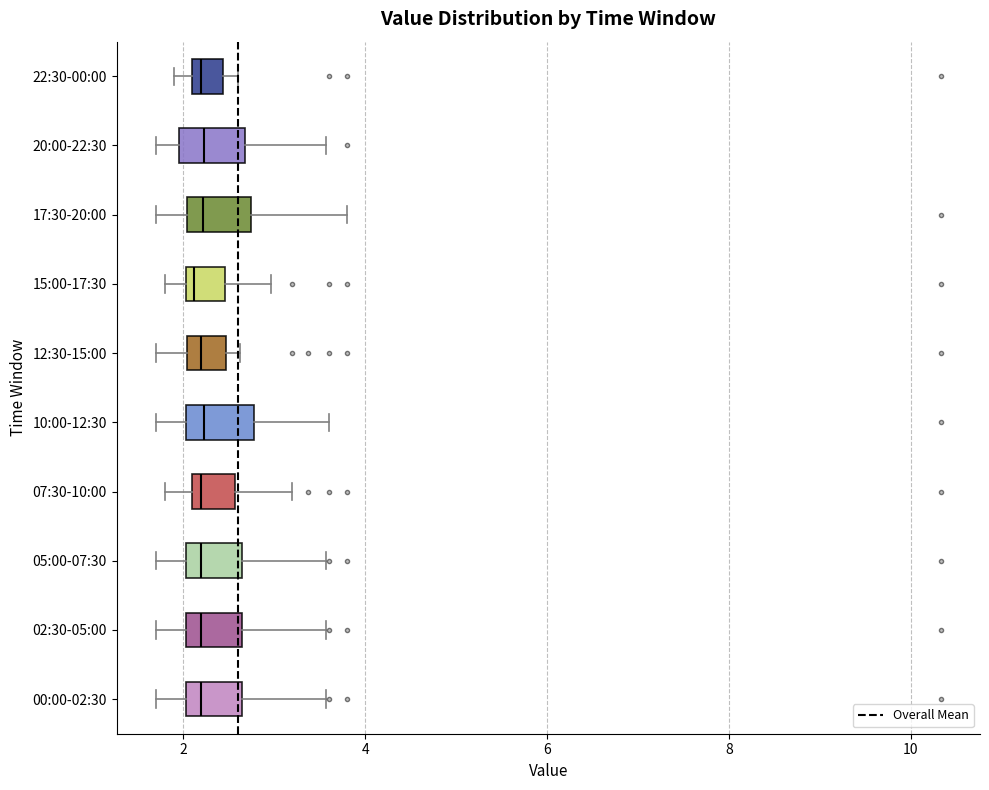

Reading bottom to top, transcribe this box plot: for each box, give where its median line is, the range the box spans, and where its two whiskers end, as read against the x-axis. The values are not printed on the chart, so give them approximately, as read against the axis.

00:00-02:30: median 2.2, box 2.0 to 2.6, whiskers 1.8 to 3.6
02:30-05:00: median 2.2, box 2.0 to 2.6, whiskers 1.8 to 3.6
05:00-07:30: median 2.2, box 2.0 to 2.6, whiskers 1.8 to 3.6
07:30-10:00: median 2.2 (just right of the box's left edge), box 2.2 to 2.6, whiskers 1.8 to 3.2
10:00-12:30: median 2.2, box 2.0 to 2.8, whiskers 1.8 to 3.6
12:30-15:00: median 2.2, box 2.0 to 2.4, whiskers 1.8 to 2.6
15:00-17:30: median 2.2, box 2.0 to 2.4, whiskers 1.8 to 3.0
17:30-20:00: median 2.2, box 2.0 to 2.8, whiskers 1.8 to 3.8
20:00-22:30: median 2.2, box 2.0 to 2.6, whiskers 1.8 to 3.6
22:30-00:00: median 2.2 (just right of the box's left edge), box 2.2 to 2.4, whiskers 2.0 to 2.6